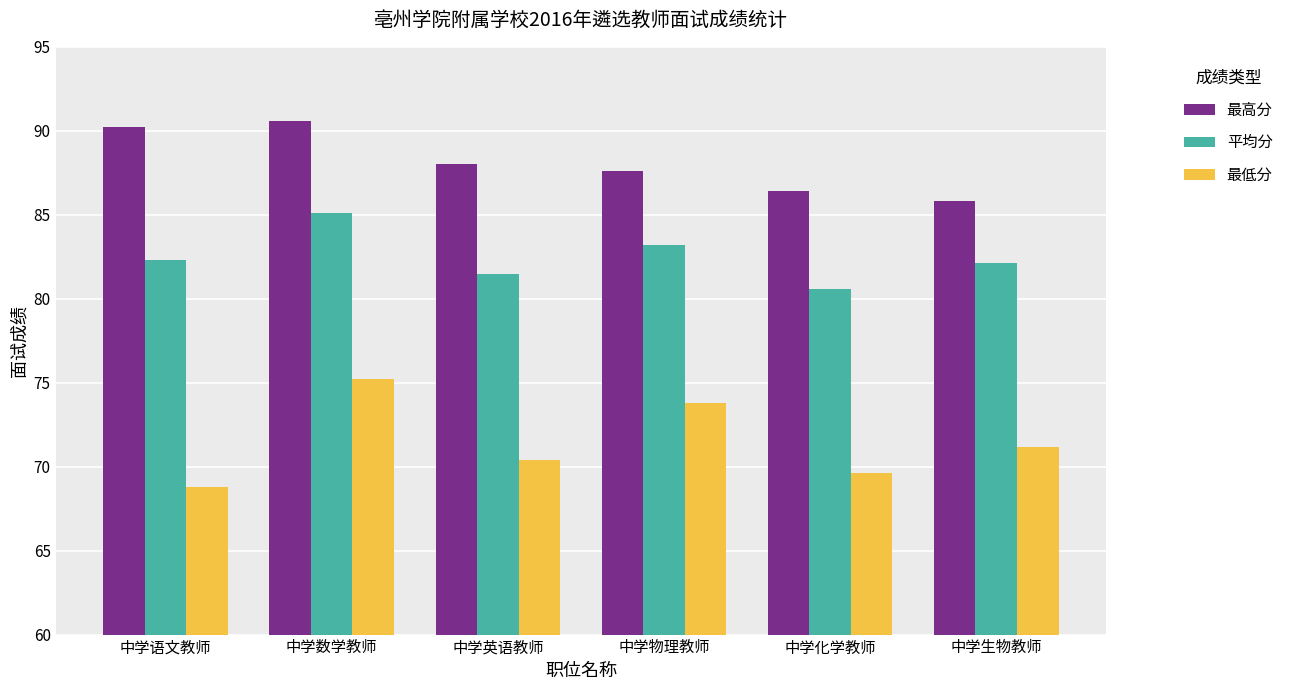

Which category has the highest value across all series?

中学数学教师